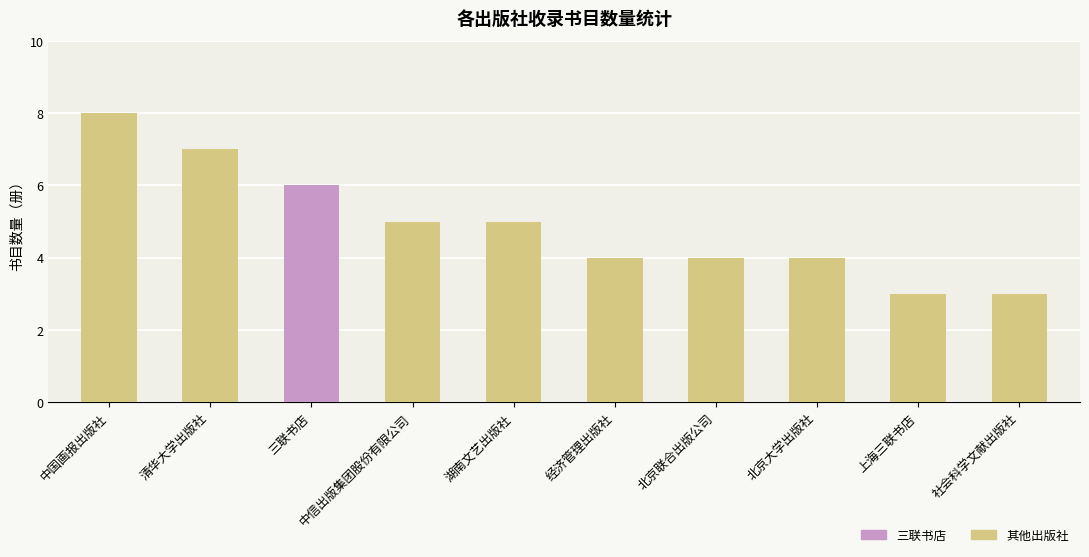

What is the average value?

5